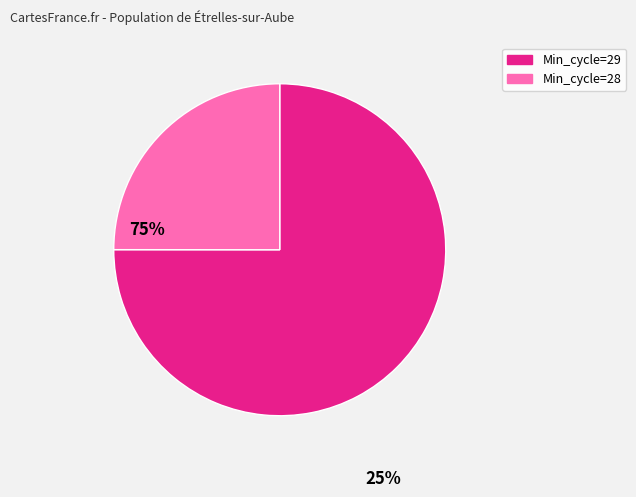

Do Min_cycle=29 and Min_cycle=28 together represent more than half of the pie?

Yes